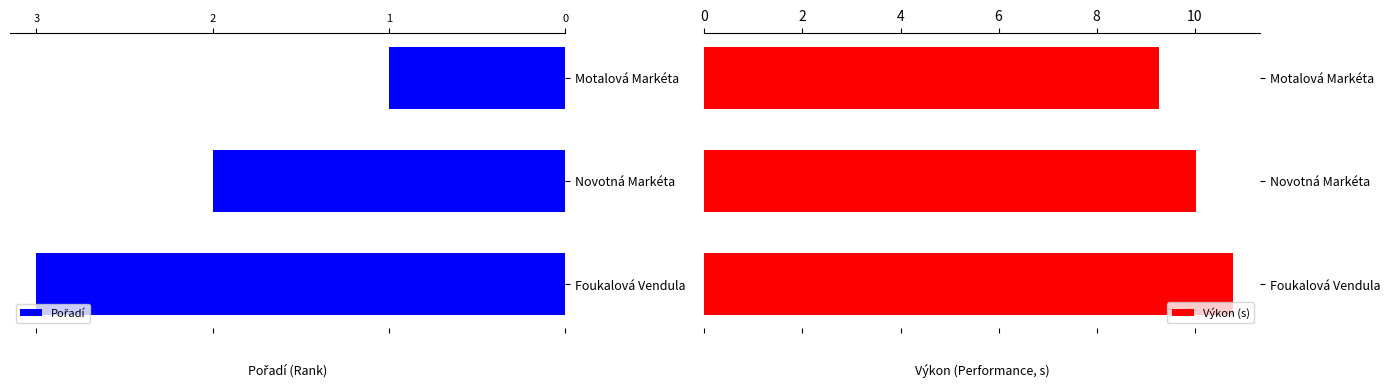

What is the value of the Výkon (s) bar at the 3rd from the left?

10.8